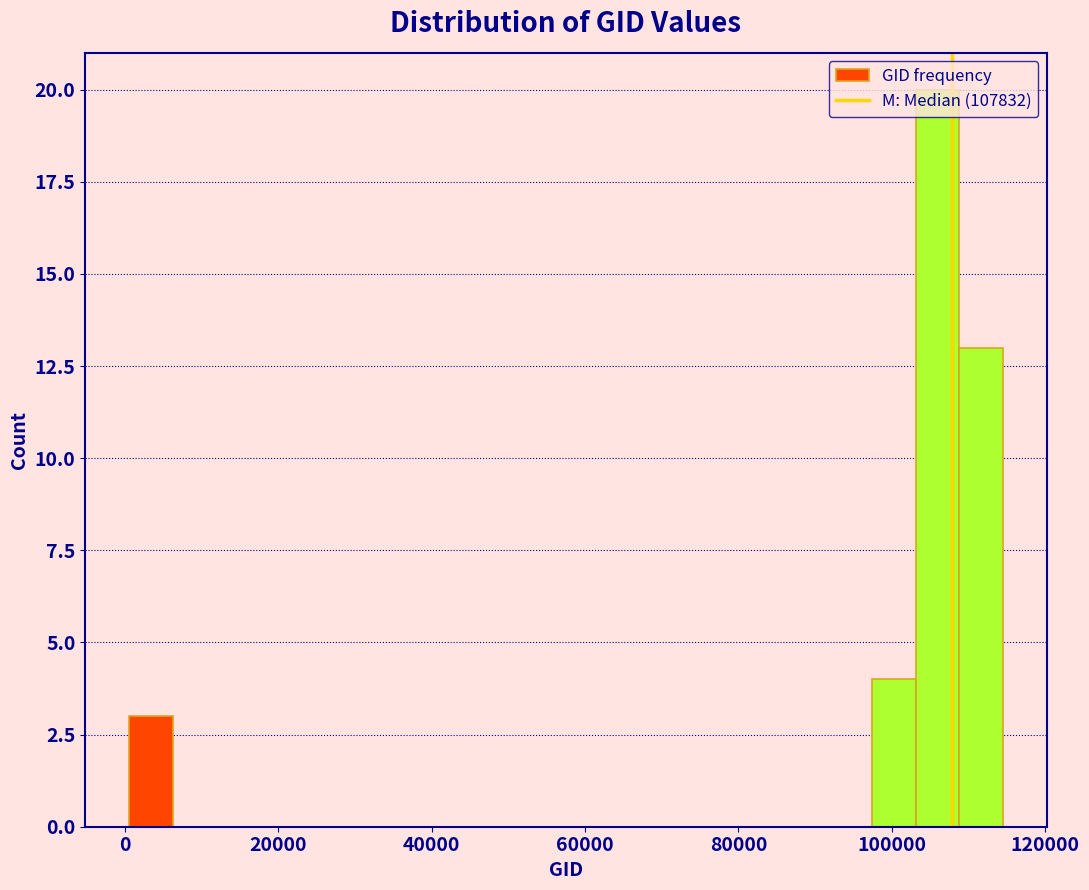

Around what value on the x-axis is the tallest bar? Give the approximate position of its centre, as read against the axis.

106000